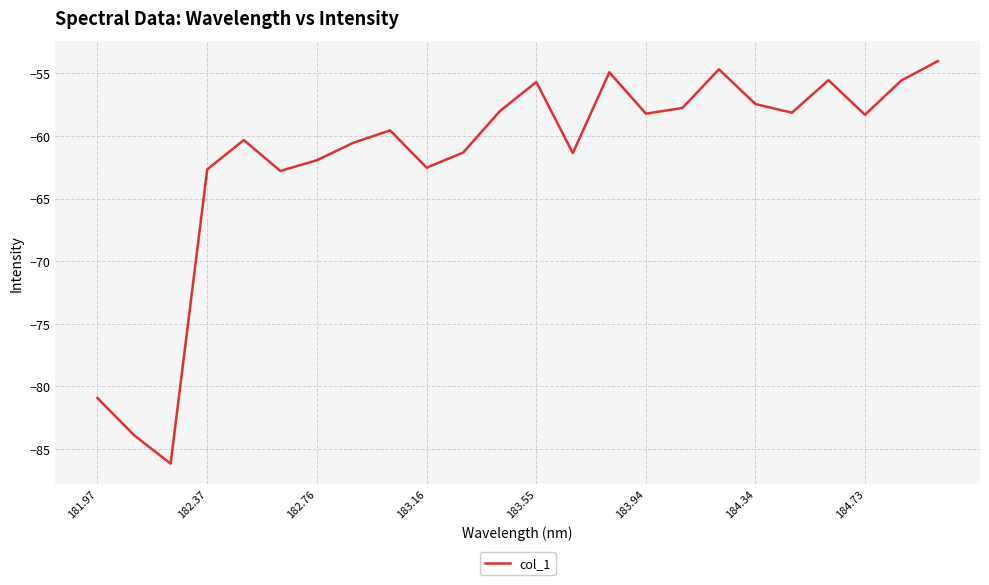

Does the chart have visible grid lines?

Yes